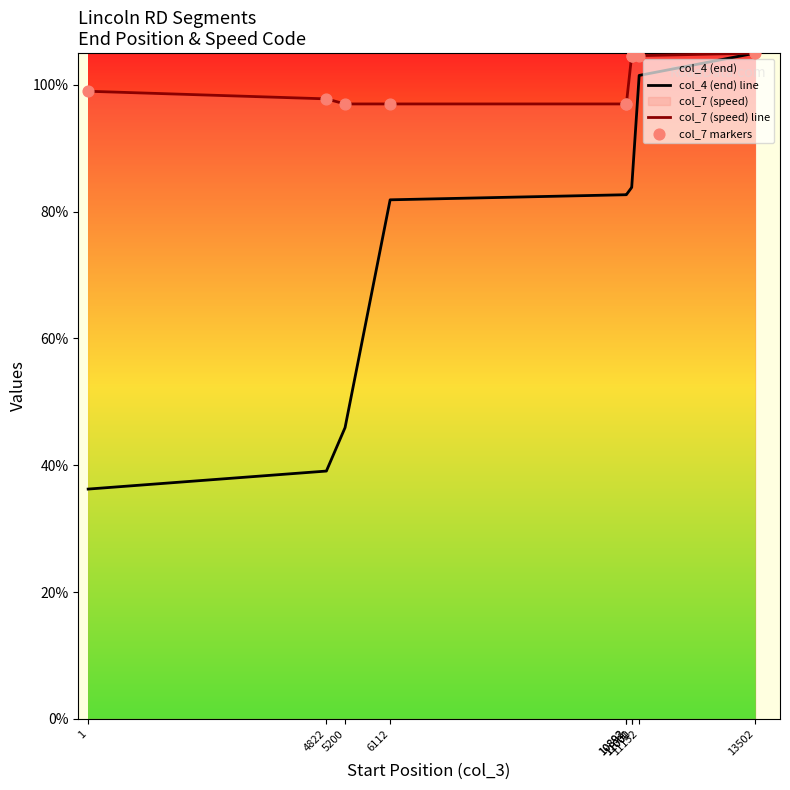

Which series reaches the maximum Y coordinate?

col_4 (end) line